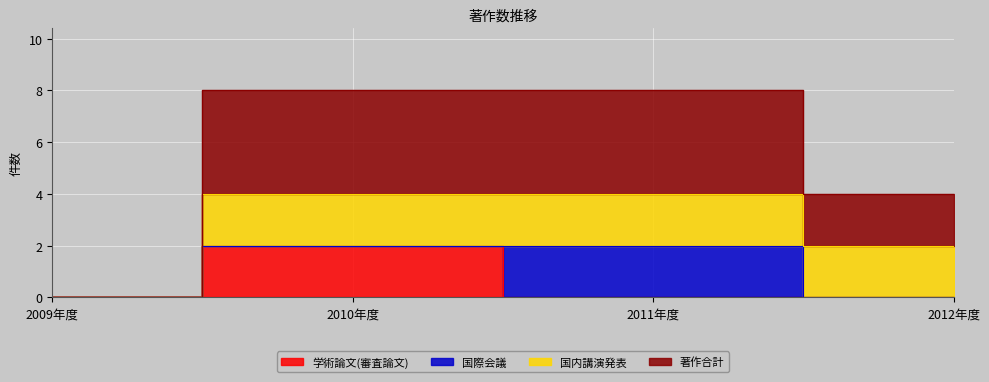

Which series has the widest spread of values?

著作合計